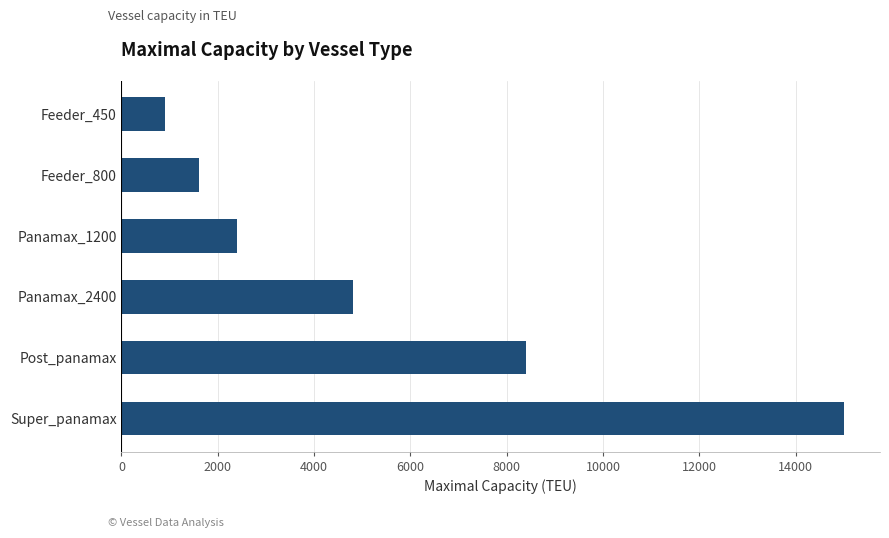

The value at Panamax_2400 is 1661. True or false?

False